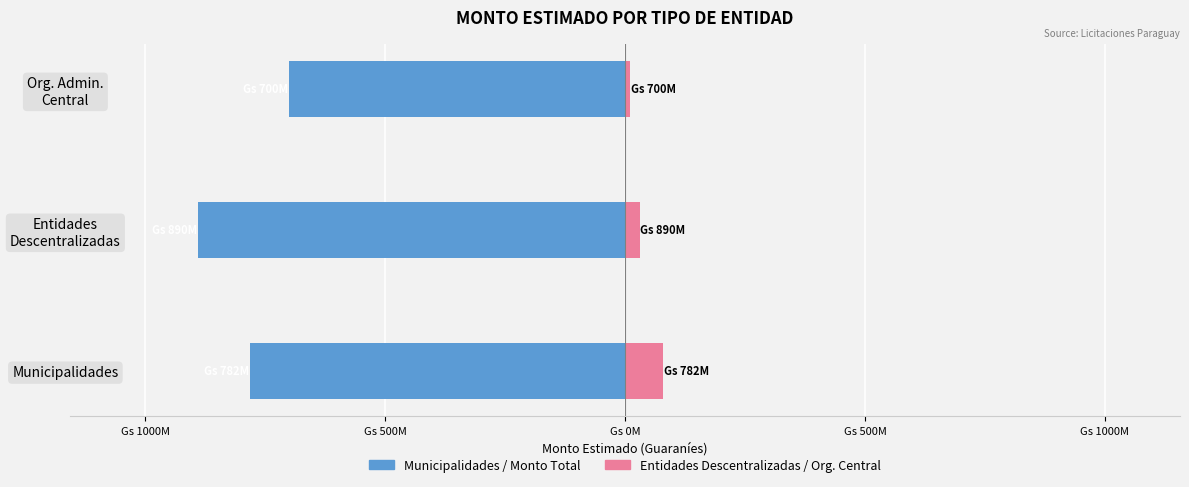

How many bars are there in total?

6